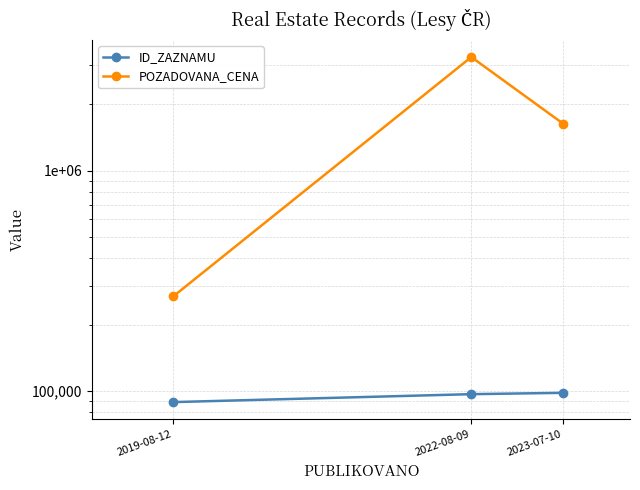

Is it true that ID_ZAZNAMU equals 98152 at 2023-07-10?

True